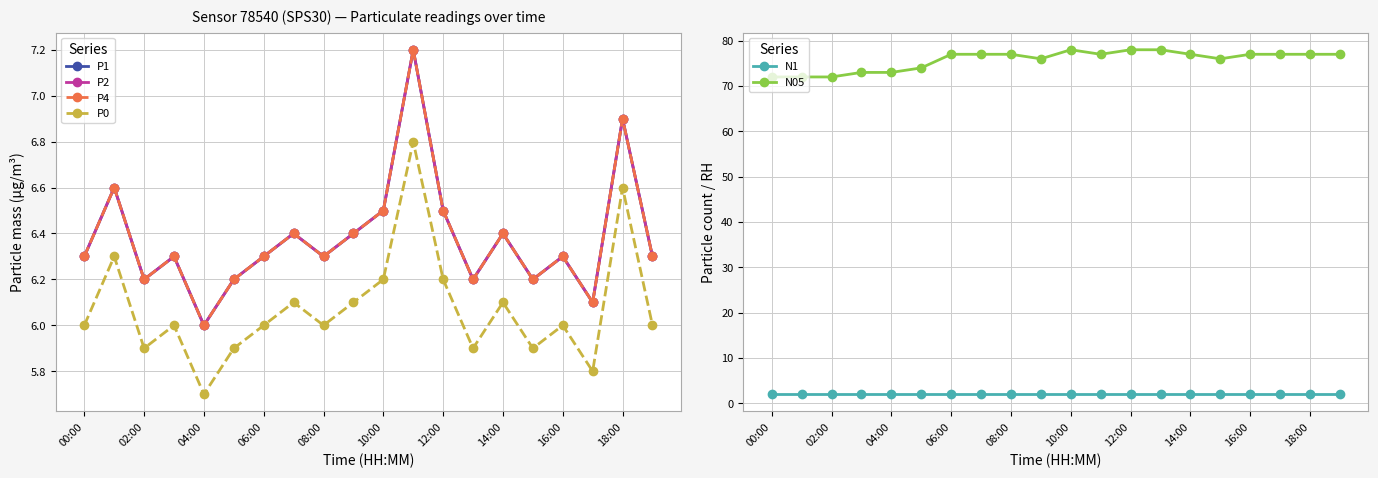

At how many categories does at least one series exceed 22?

20